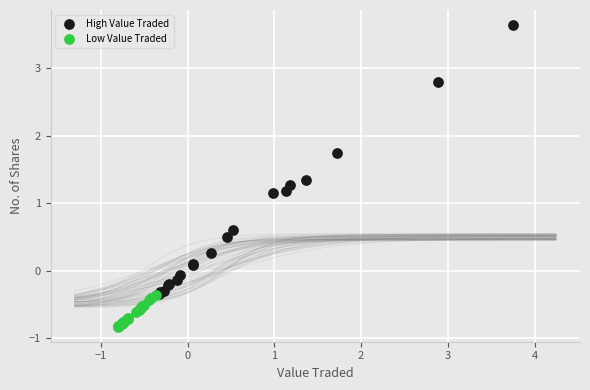

Which series reaches the maximum Y coordinate?

High Value Traded